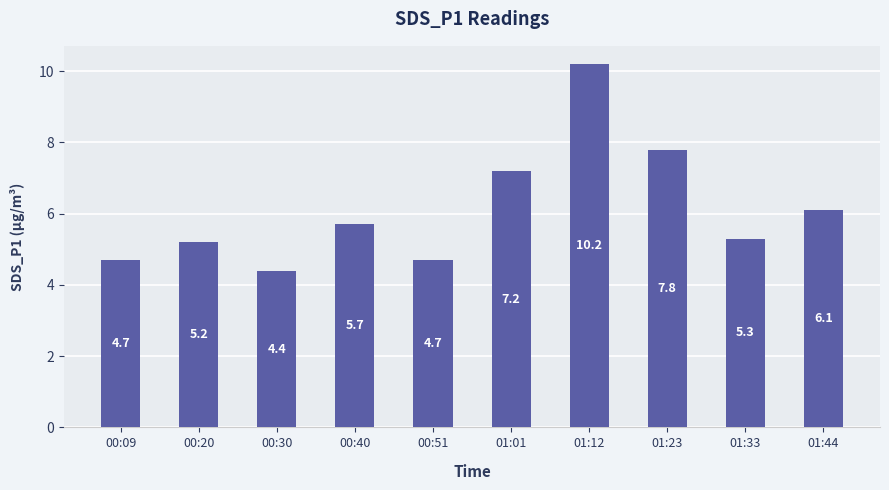

Reading right to left, list all the values displayed in this chart.

01:44=6.1	01:33=5.3	01:23=7.8	01:12=10.2	01:01=7.2	00:51=4.7	00:40=5.7	00:30=4.4	00:20=5.2	00:09=4.7